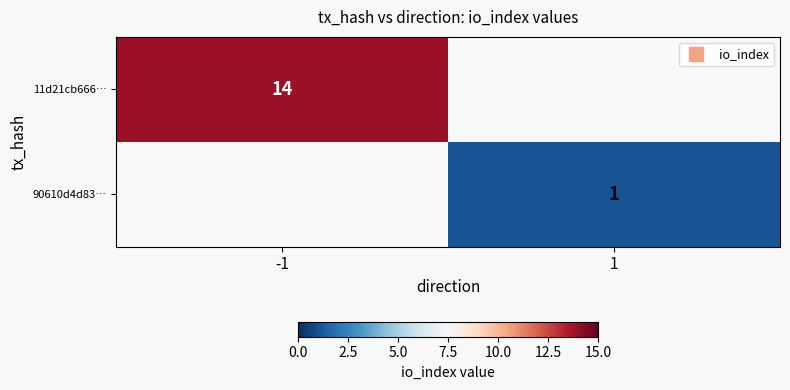

Which category has the lowest value across all series?

1